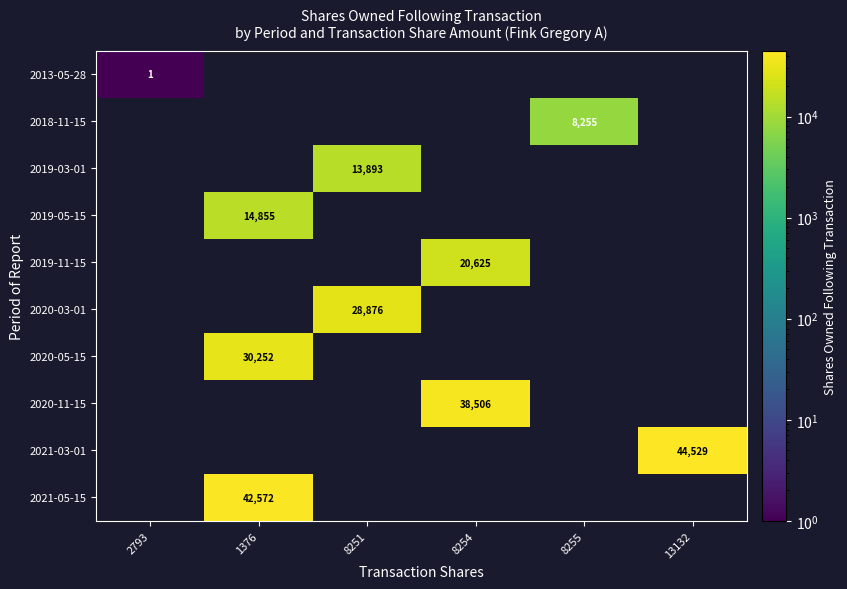

The value of 2019-11-15 at 8254 is 20625. True or false?

True